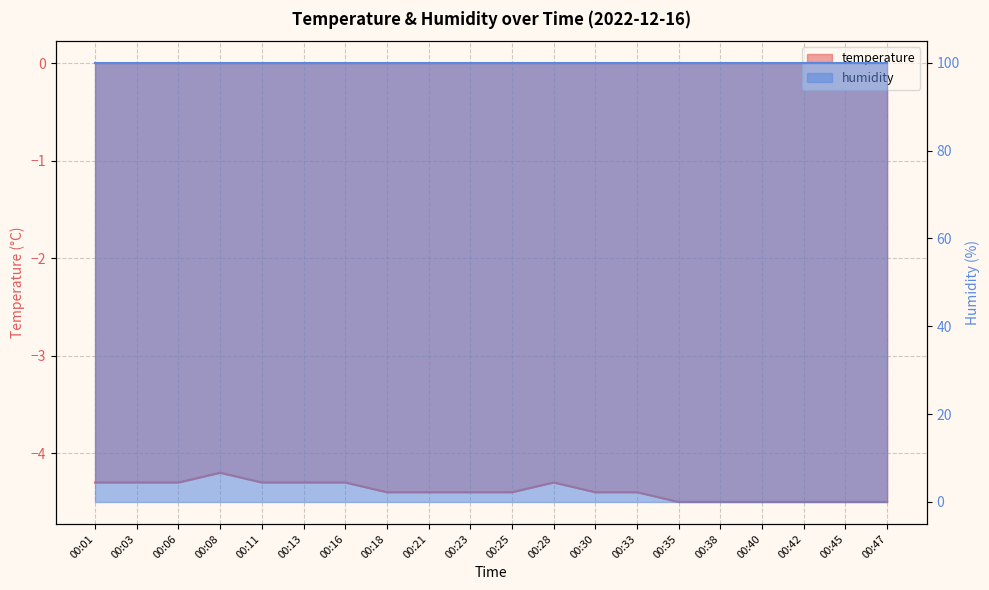

Reading left to right, extract all data points from this chart.

-4.3	-4.3	-4.3	-4.2	-4.3	-4.3	-4.3	-4.4	-4.4	-4.4	-4.4	-4.3	-4.4	-4.4	-4.5	-4.5	-4.5	-4.5	-4.5	-4.5